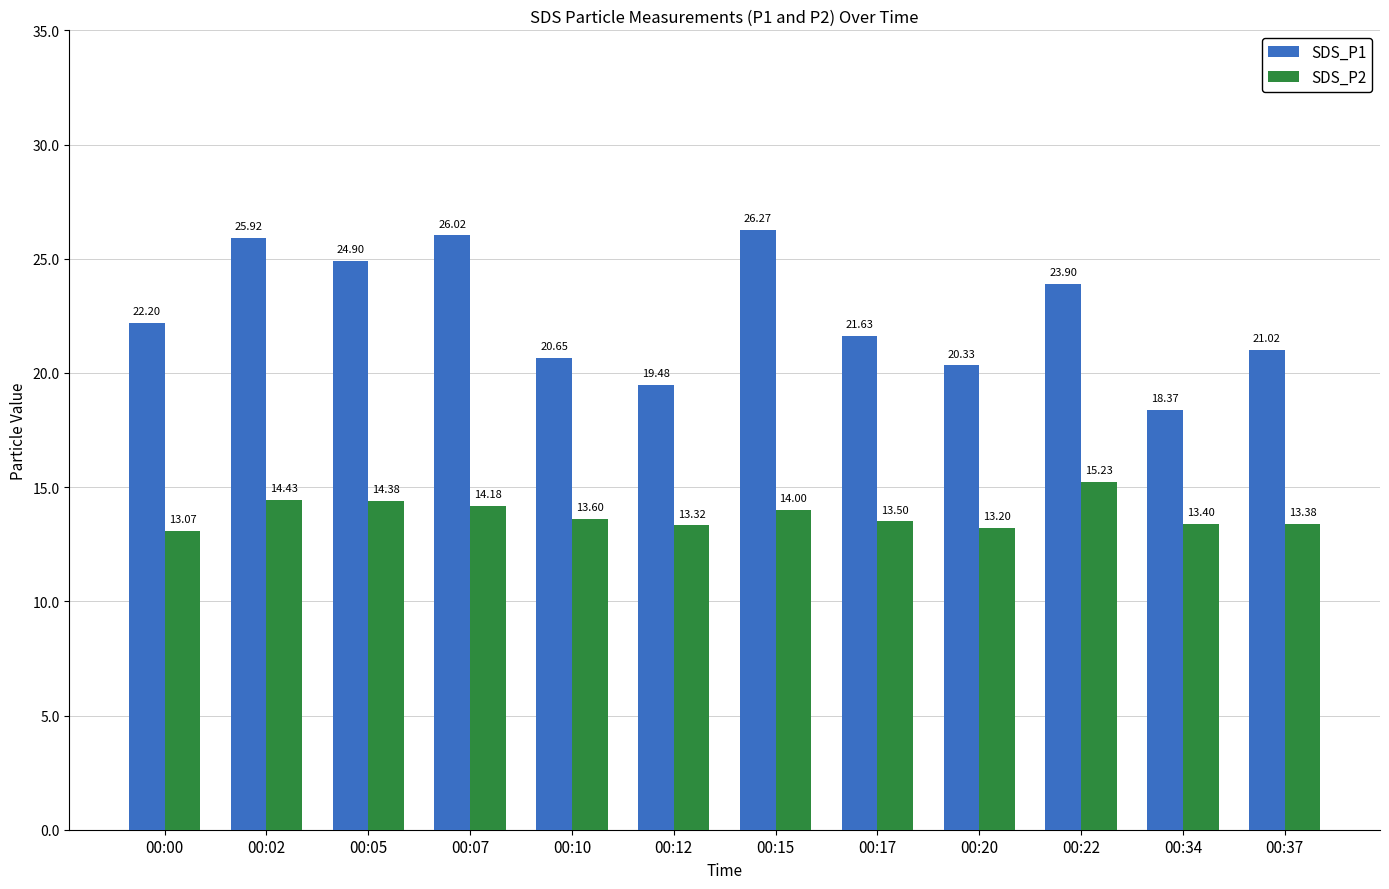

At which category is the sum across all series the highest?

00:02